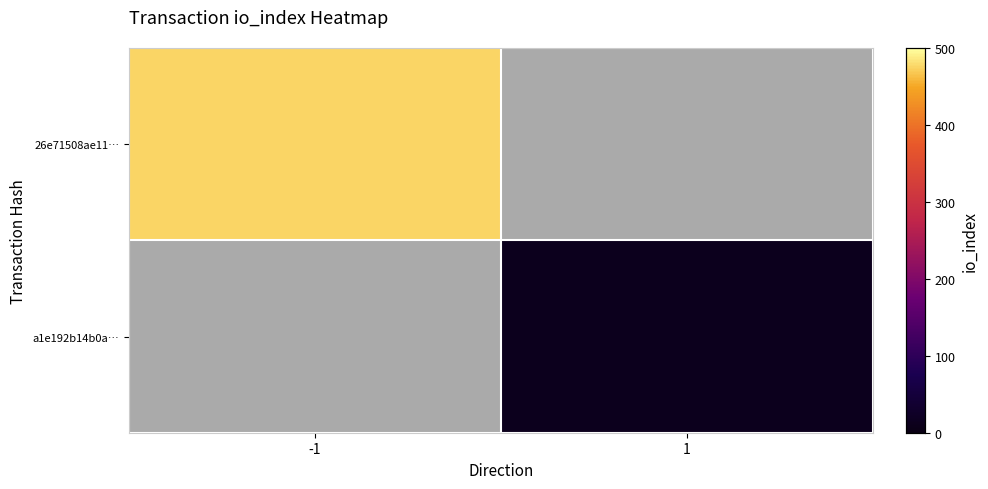

The a1e192b14b0a… series shows 18.9 at 1. True or false?

False